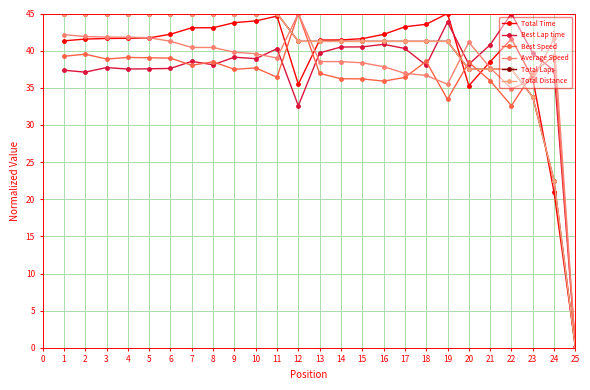

At how many categories does at least one series exceed 17?

24